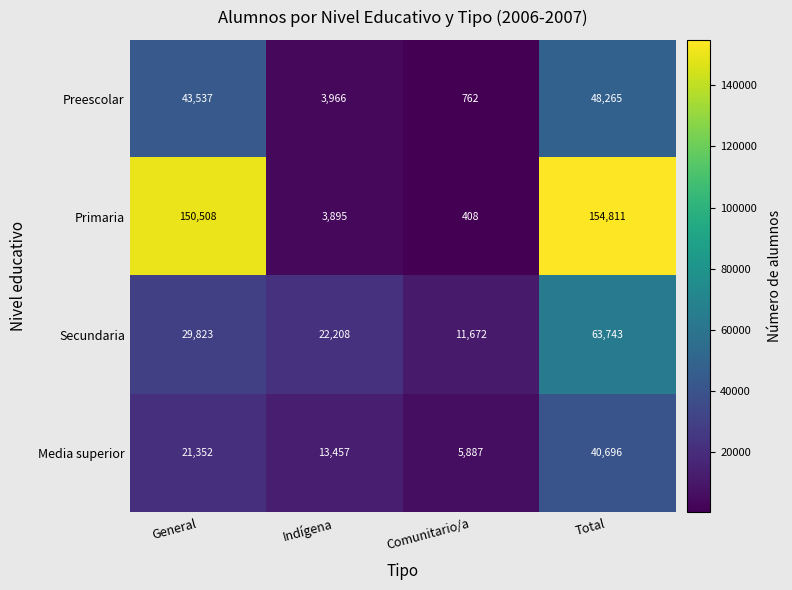

Is it true that Secundaria equals 7133 at Comunitario/a?

False